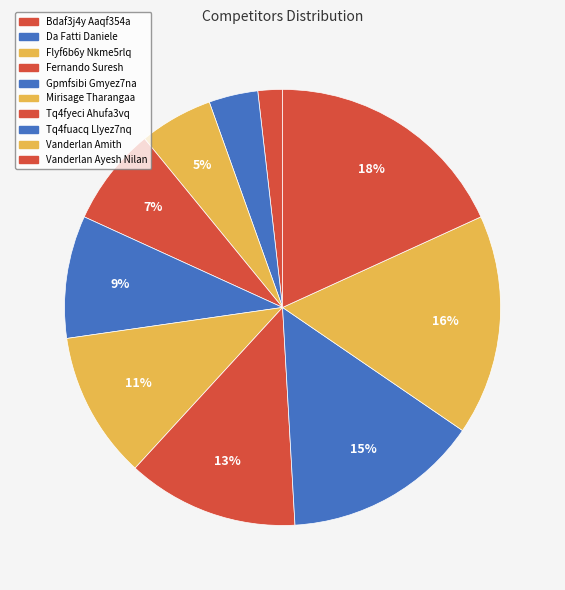

Rank the categories by value from lowest to highest.

Bdaf3j4y Aaqf354a, Da Fatti Daniele, Flyf6b6y Nkme5rlq, Fernando Suresh, Gpmfsibi Gmyez7na, Mirisage Tharangaa, Tq4fyeci Ahufa3vq, Tq4fuacq Llyez7nq, Vanderlan Amith, Vanderlan Ayesh Nilan